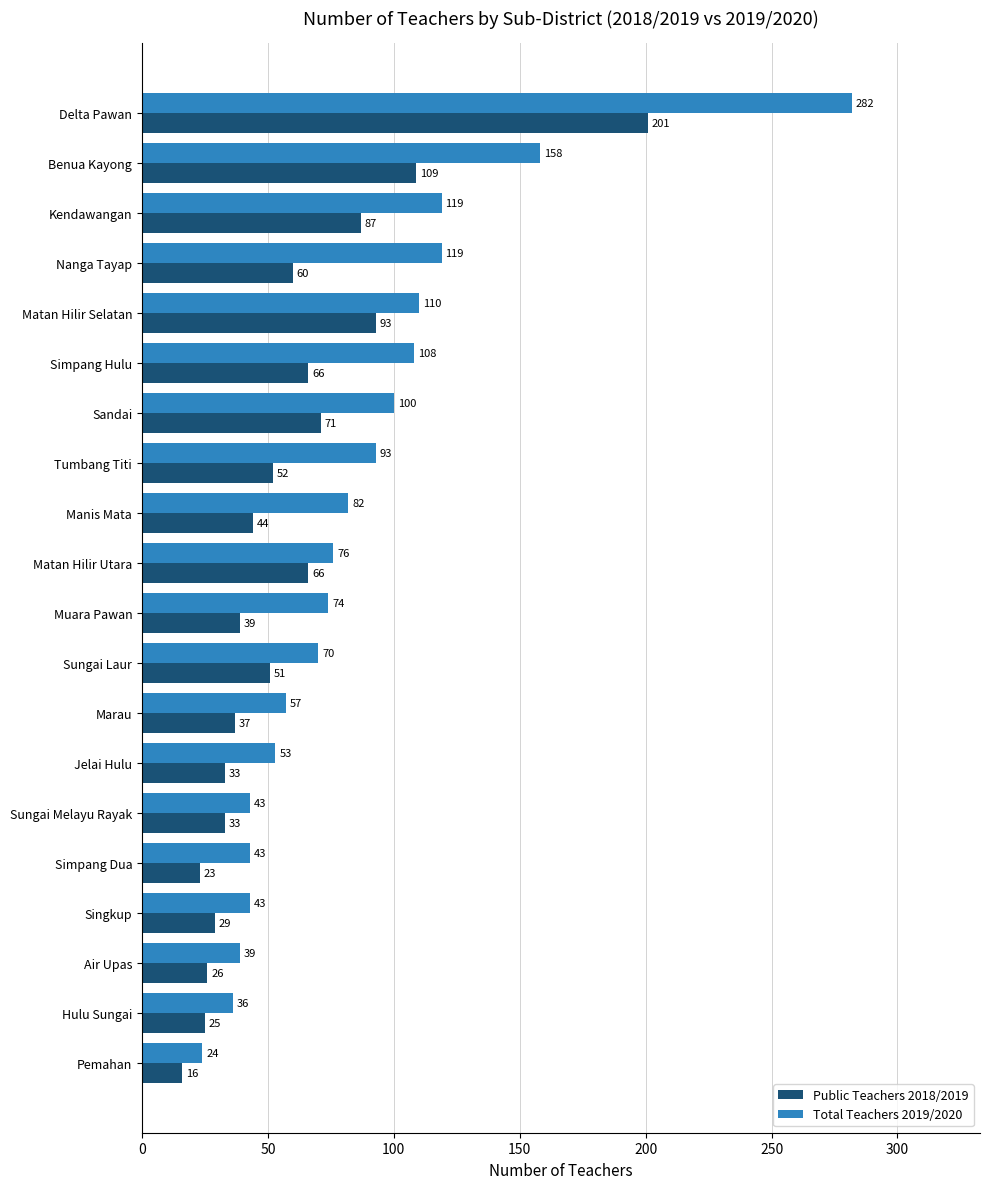

What is the spread (max minus min) of values at Simpang Dua?

20